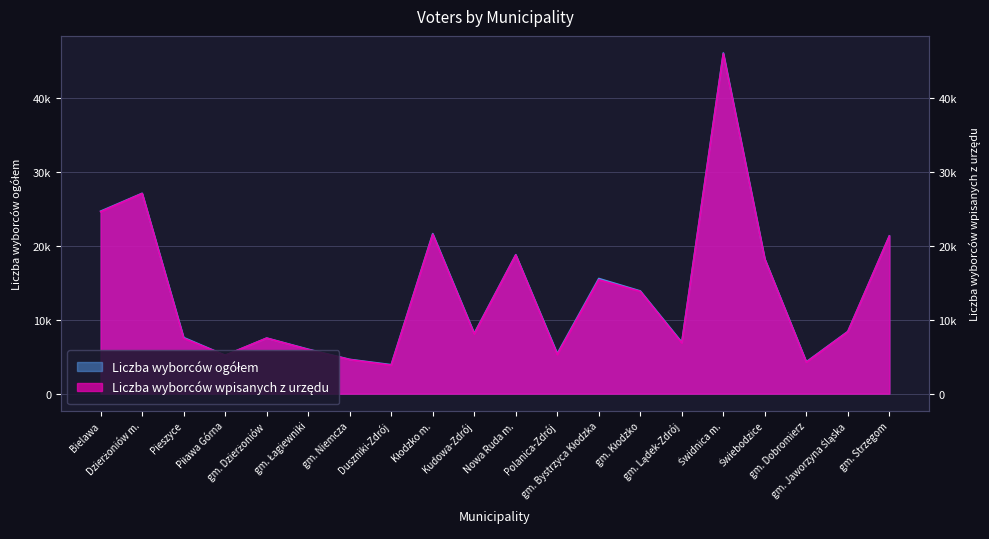

What is the average value of the Liczba wyborców ogółem series?

13776